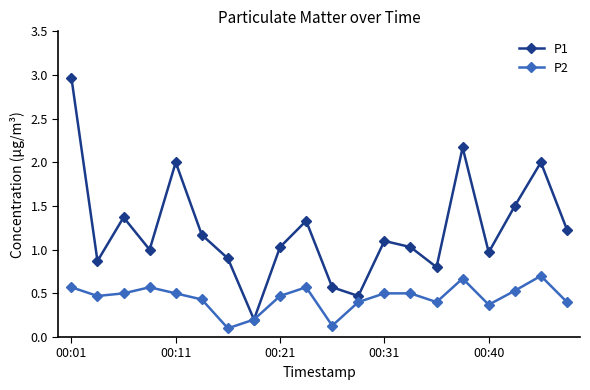

List the series in order of their peak value, lowest first.

P2, P1